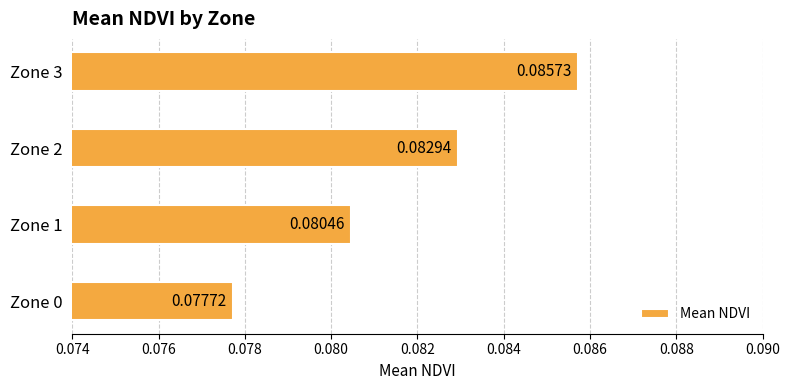

Which has a higher value, Zone 1 or Zone 2?

Zone 2